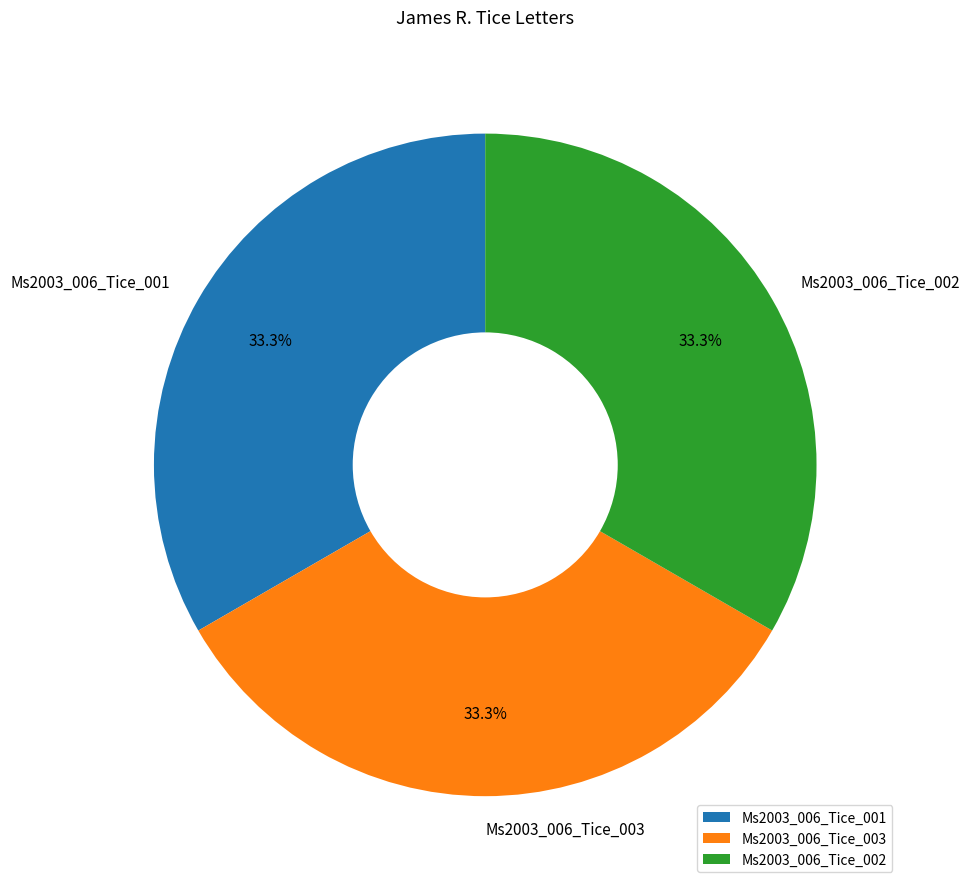

Is Ms2003_006_Tice_001 the majority of the pie?

No